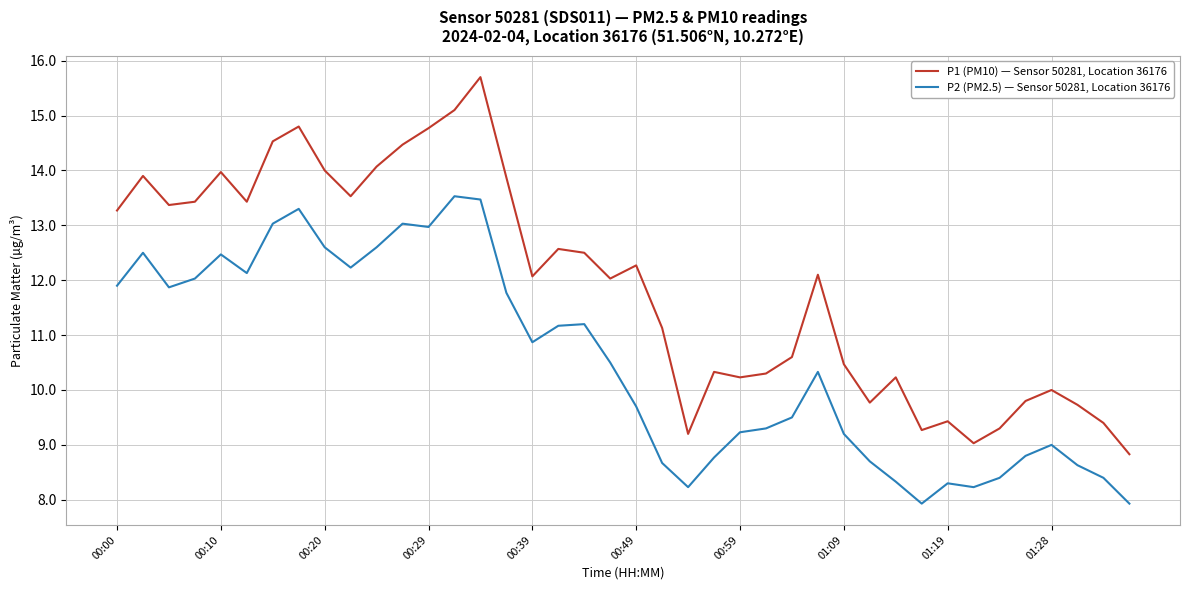

What is the minimum value for P2 (PM2.5) — Sensor 50281, Location 36176?

7.9